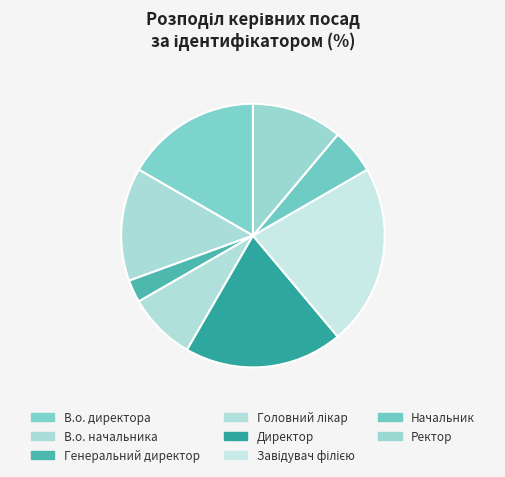

Count the number of slices in the pie.

8